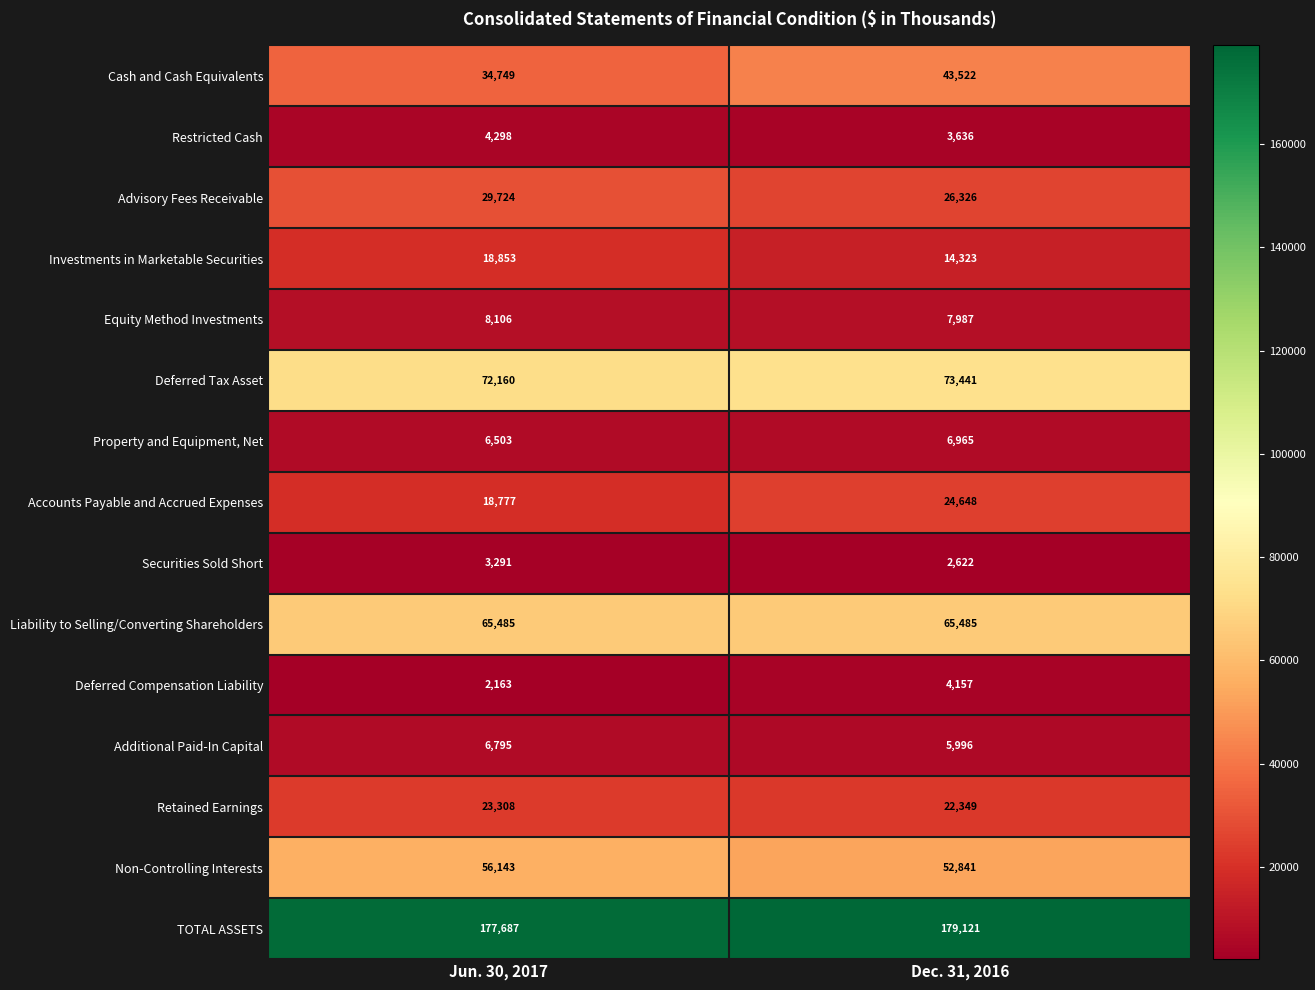

What is the smallest value displayed?

2163